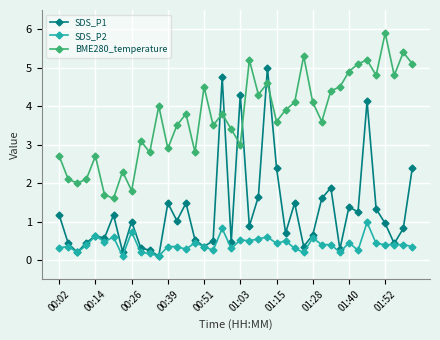

Which series has the largest total across all categories?

BME280_temperature